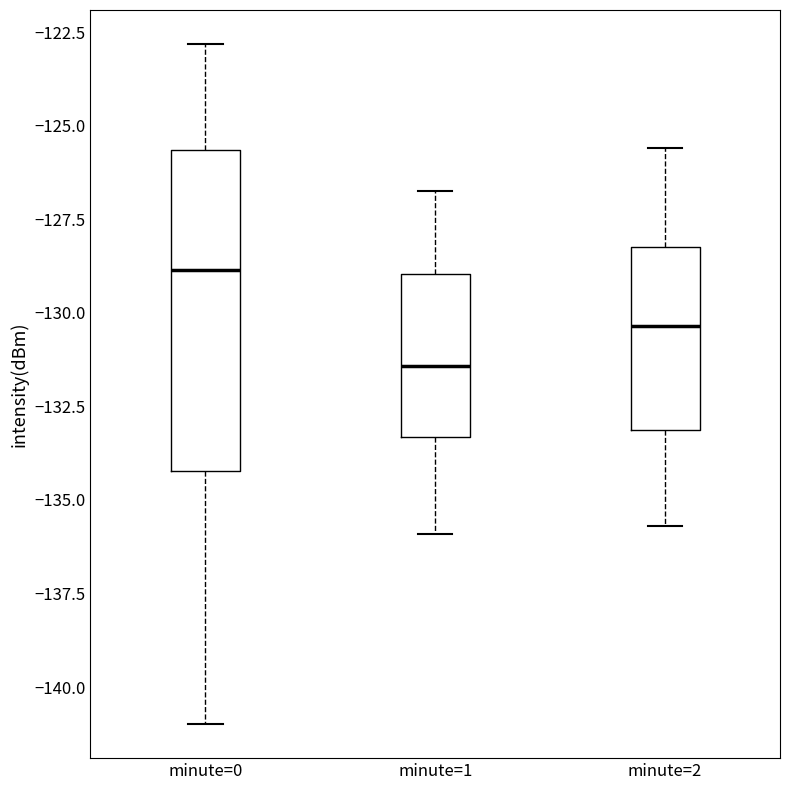

Which box has the highest median line?

minute=0